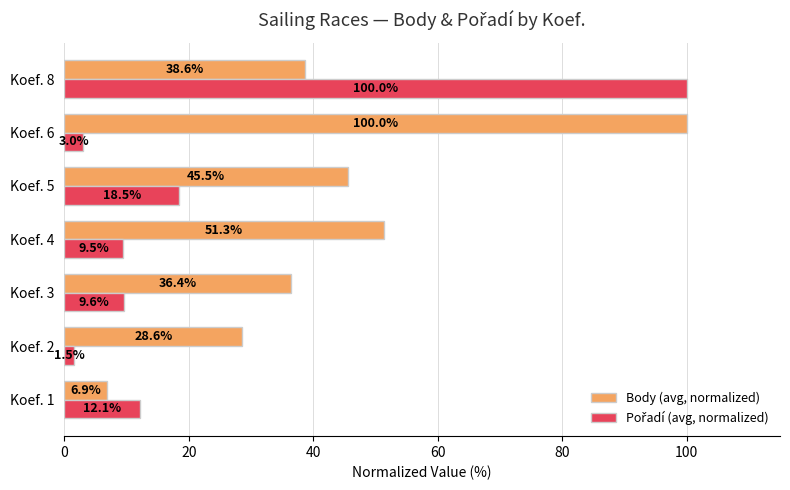

What is the difference between the maximum and minimum values in the Body (avg, normalized) series?

93.1